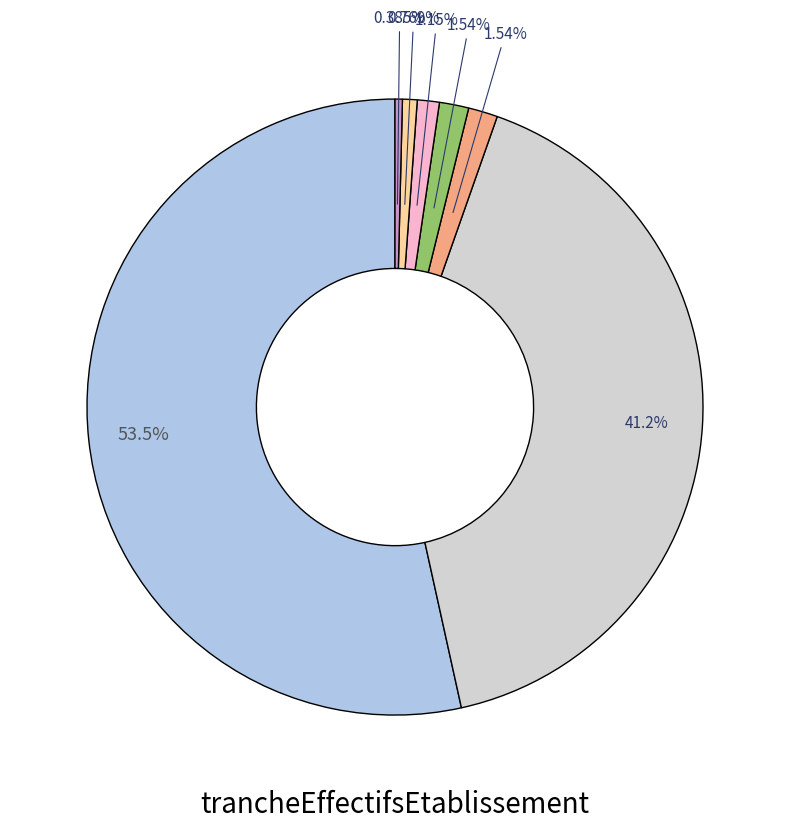

Is there a majority slice in this chart?

Yes